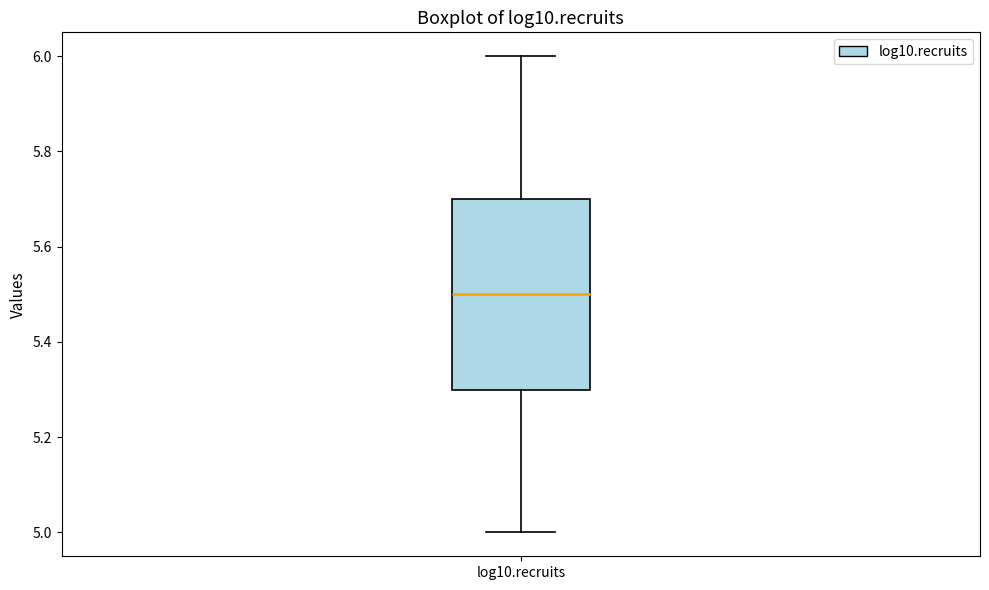

Where does the median line of the box for log10.recruits sit on the y-axis? The values are not printed on the chart, so give them approximately, as read against the axis.

5.5